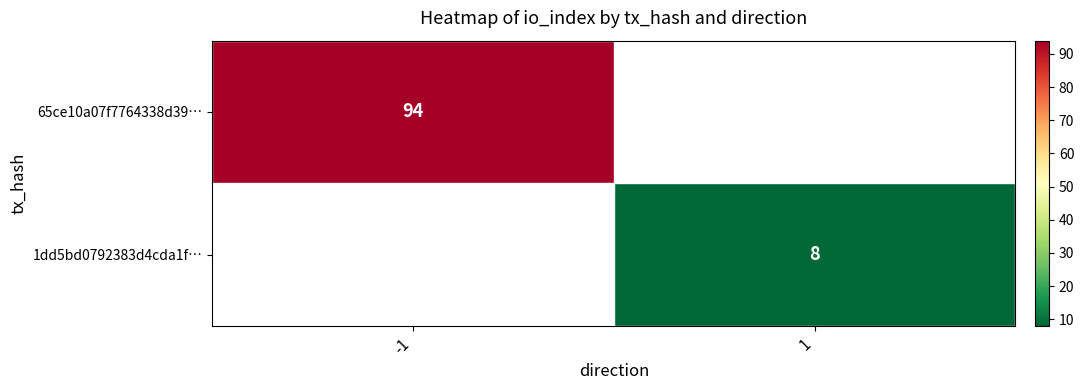

What is the greatest value displayed?

94.0